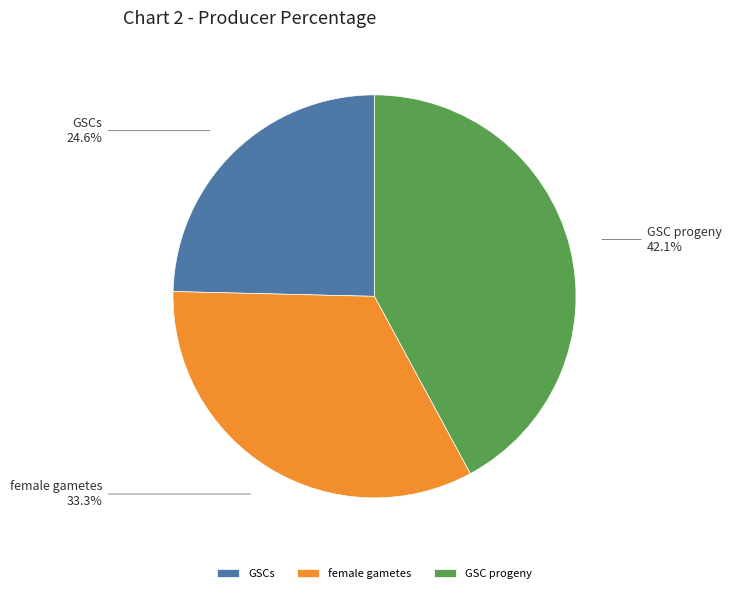

To the nearest percent, what portion does GSC progeny represent?

42%